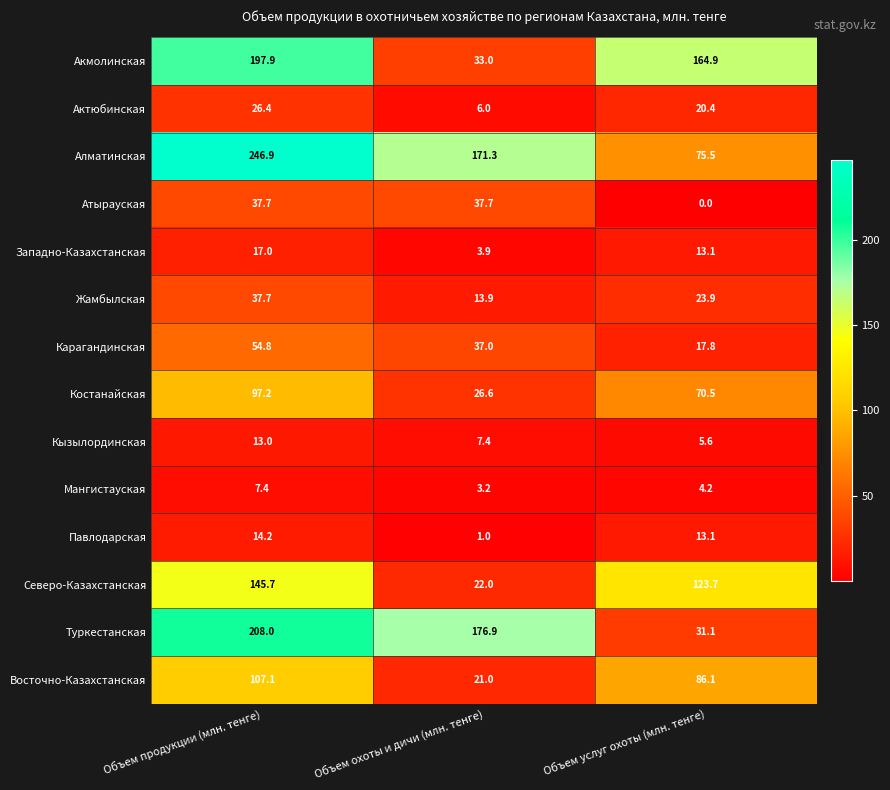

The value of Северо-Казахстанская at Объем продукции (млн. тенге) is 256.4. True or false?

False